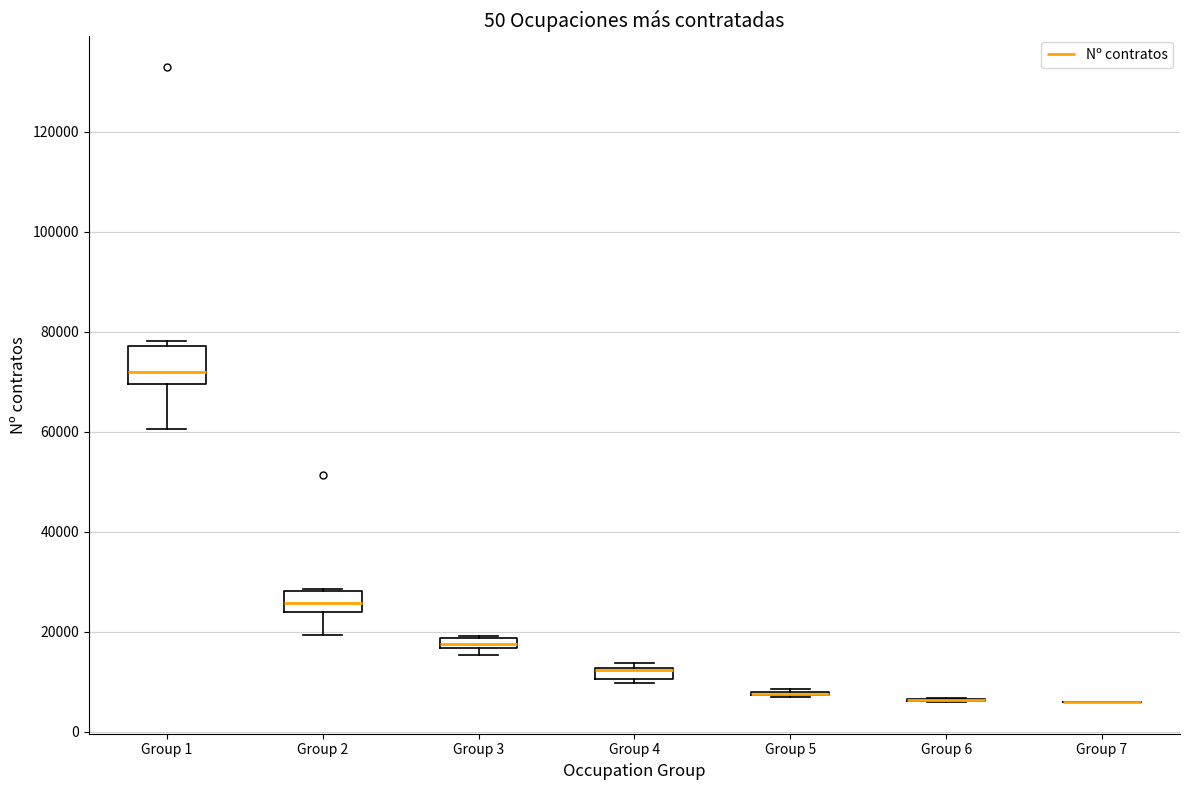

Which box is the tallest, from its lower edge to its upper edge?

Group 1